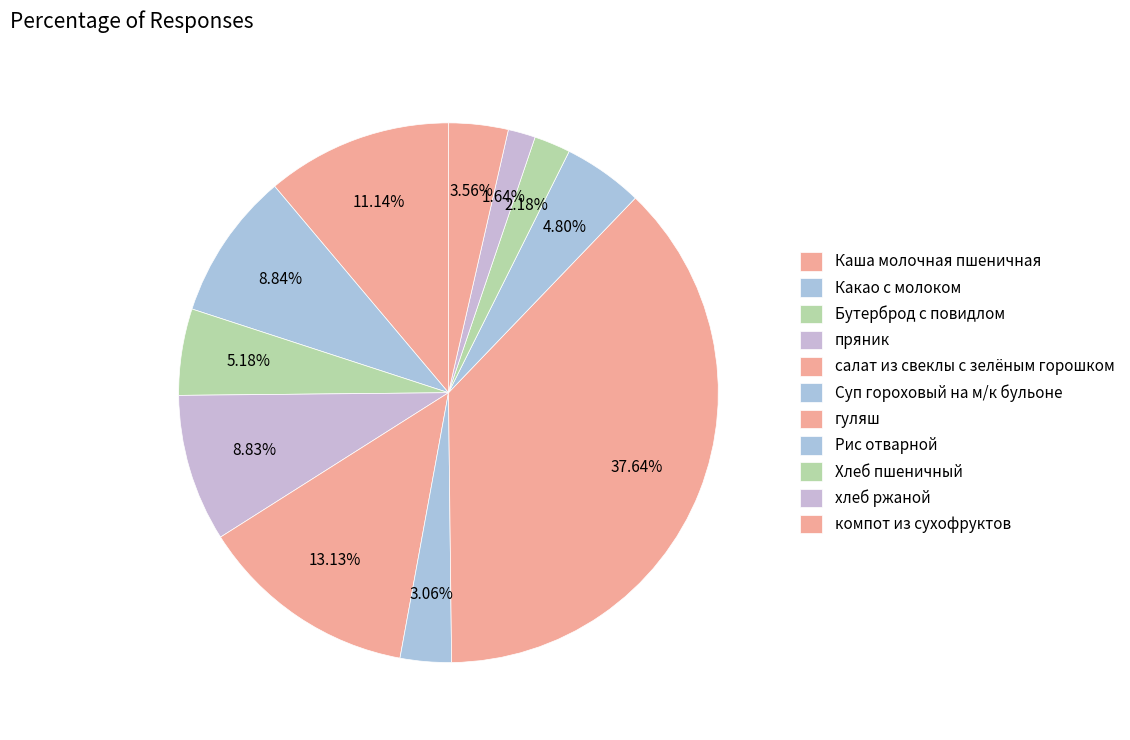

Approximately how many times larger is the value at пряник compared to Суп гороховый на м/к бульоне?

2.9